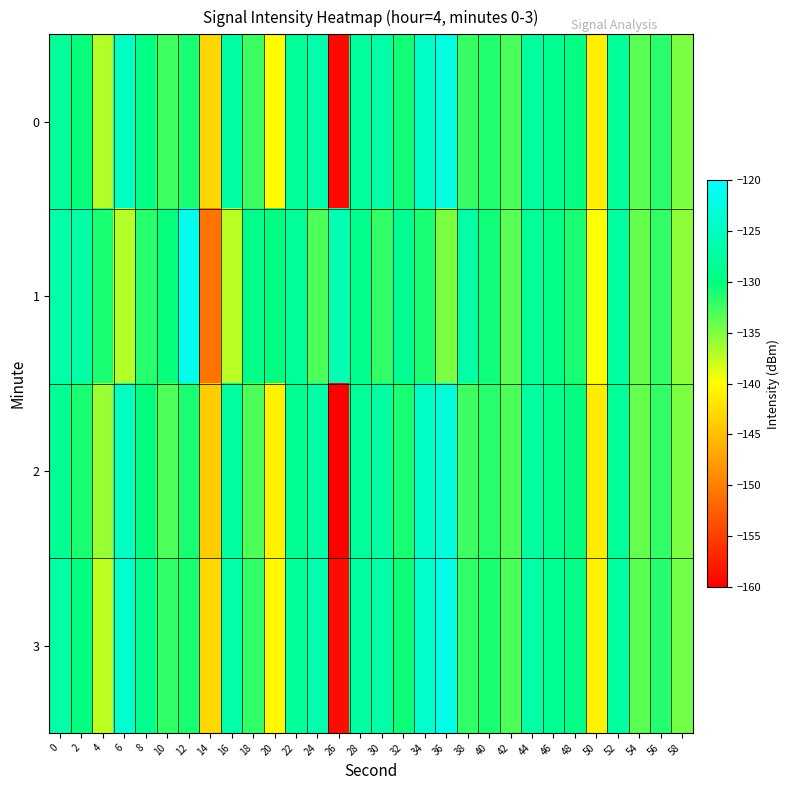

Which label corresponds to the smallest value in the chart?

26